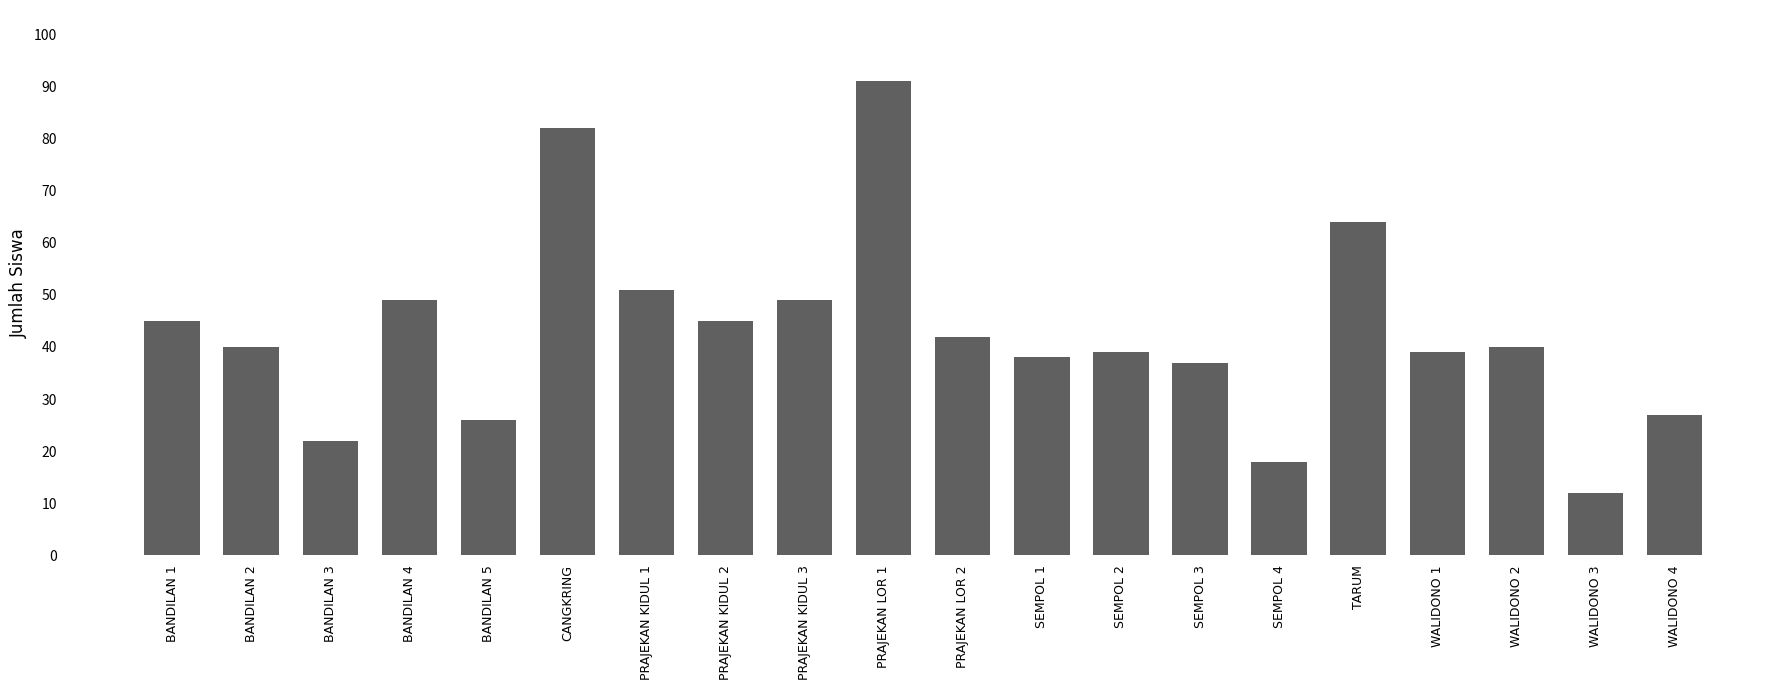

Which label corresponds to the smallest value in the chart?

WALIDONO 3